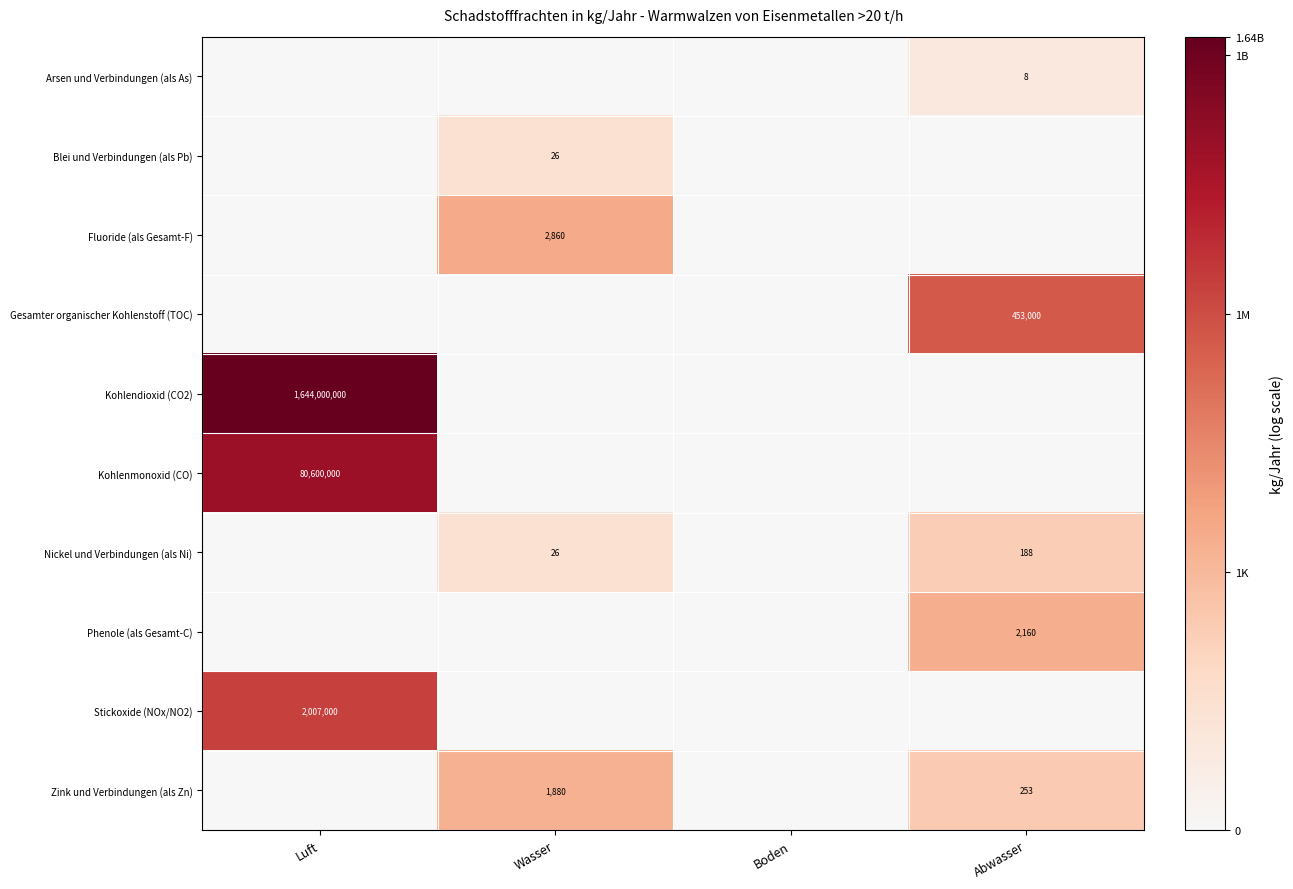

Is it true that Stickoxide (NOx/NO2) equals 2007000 at Luft?

True